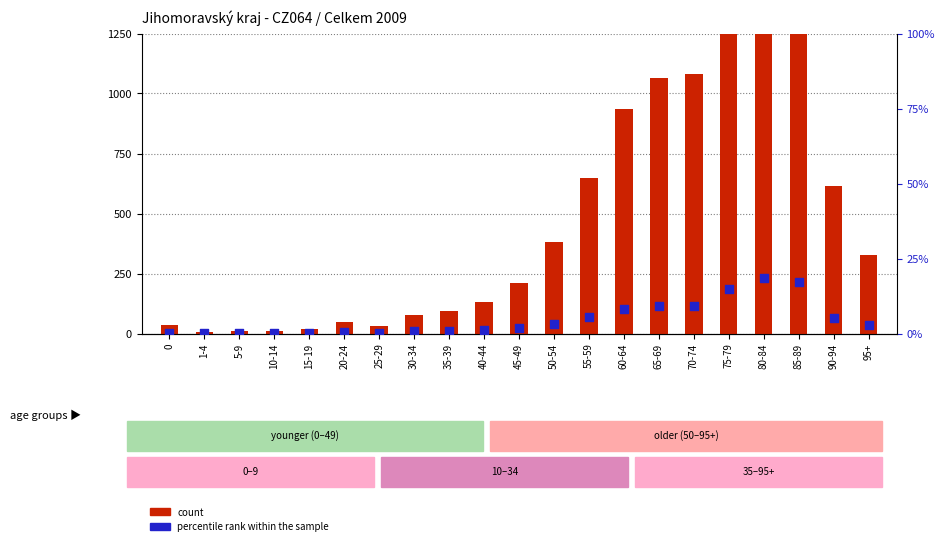

What are all the series names shown in the legend?

count, percentile rank within the sample